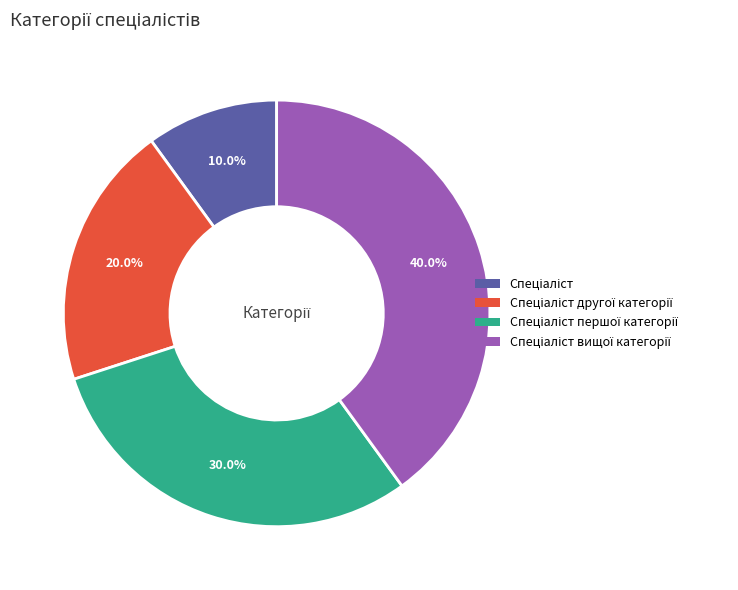

Is there a majority slice in this chart?

No